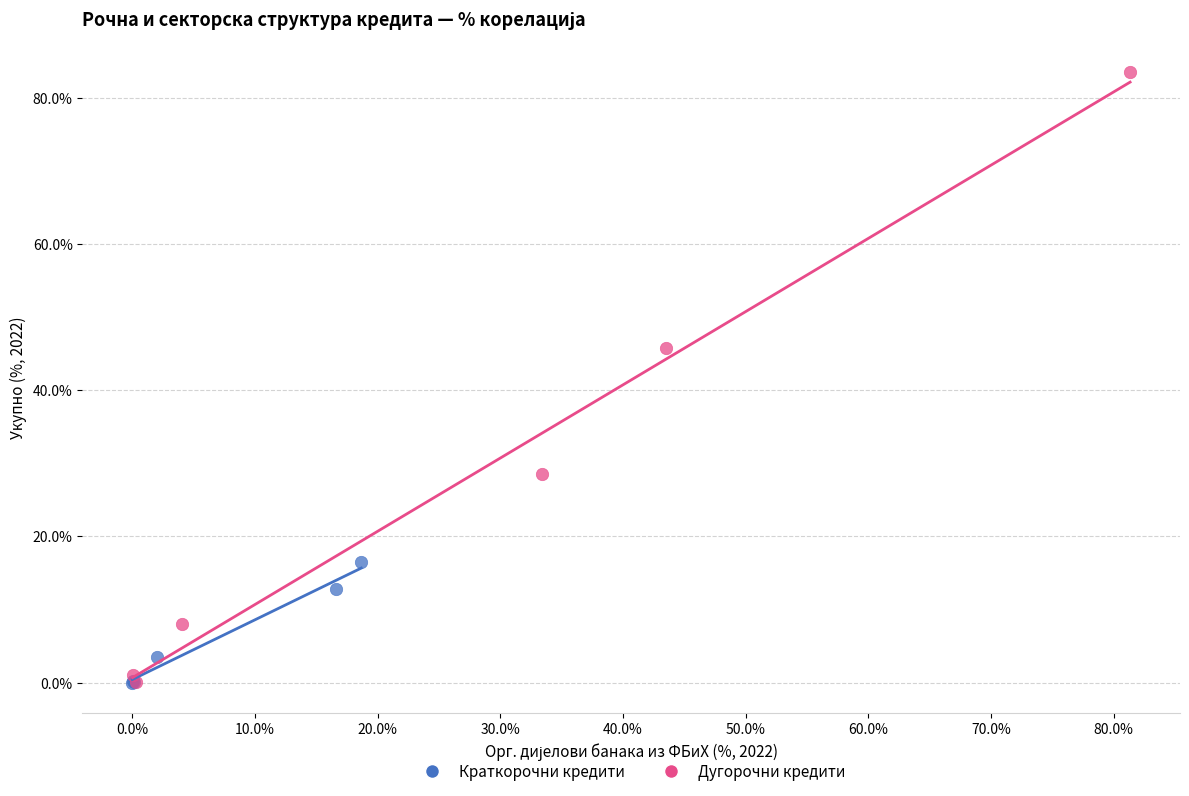

Which series has the largest Y range (max minus min)?

Дугорочни кредити